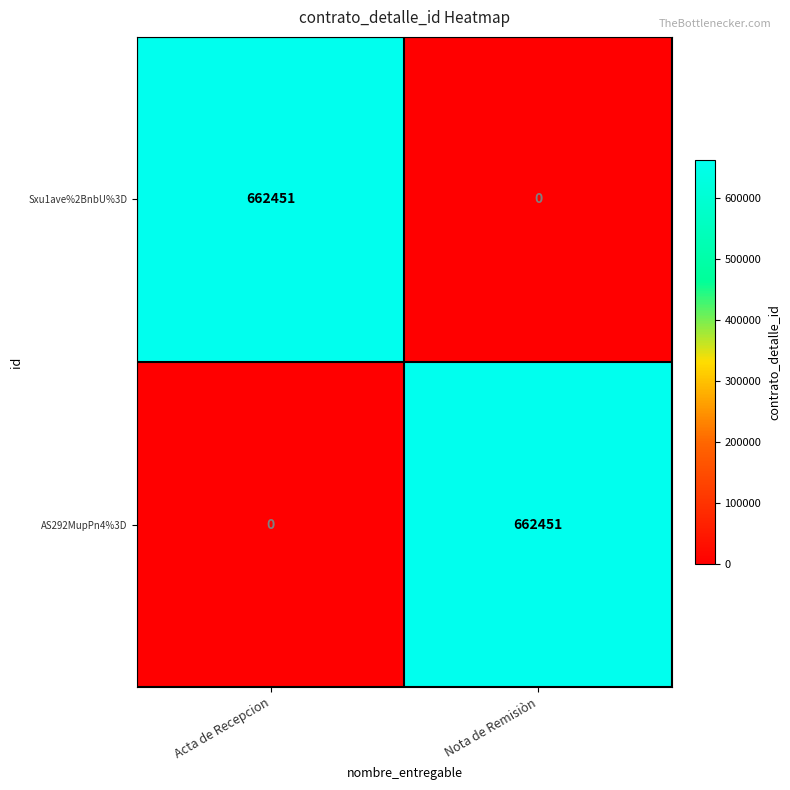

Where is Sxu1ave%2BnbU%3D nearest to the value 331225?

Nota de Remisiòn